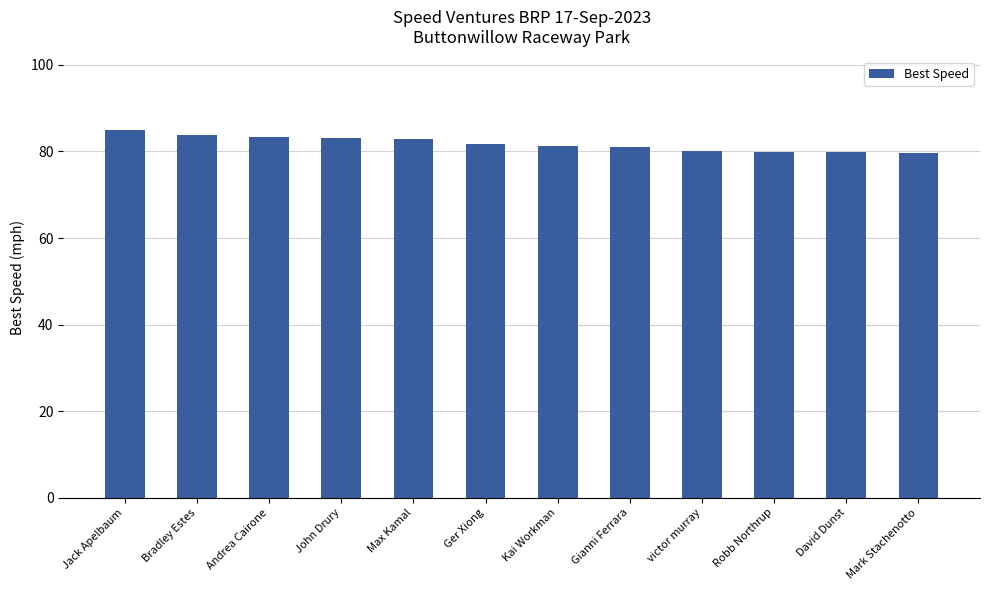

How many distinct data groups are displayed?

1